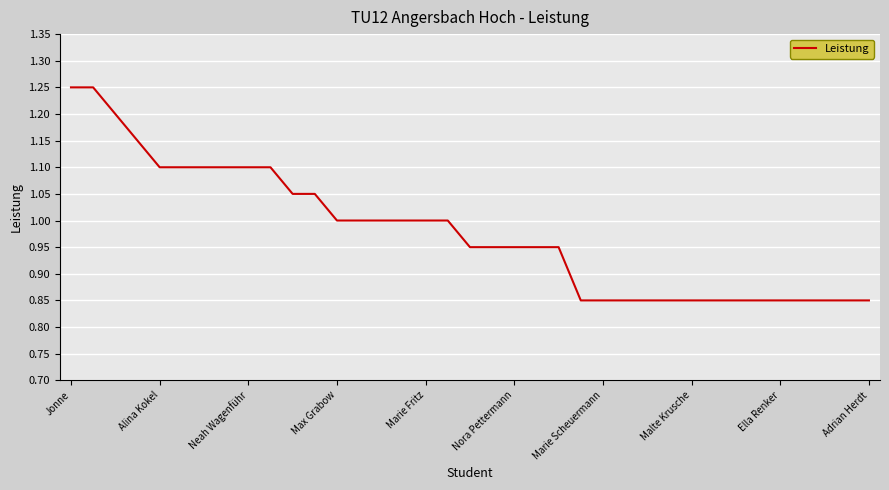

Does the chart display data point markers on the line(s)?

No